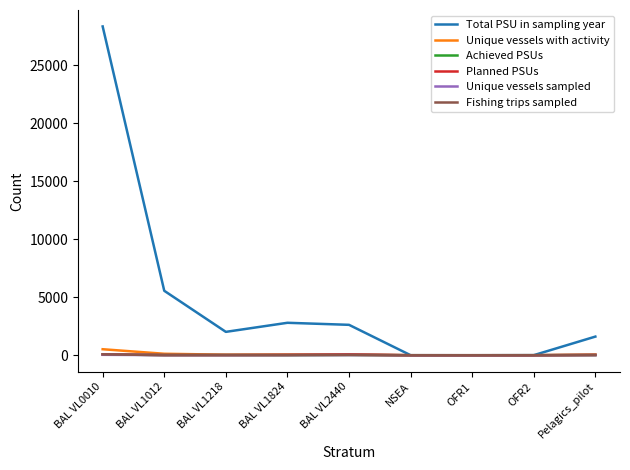

Reading left to right, extract all data points from this chart.

Total PSU in sampling year: 28340	5556	2015	2797	2621	3	0	6	1607
Unique vessels with activity: 518	127	47	59	46	1	0	1	55
Achieved PSUs: 73	15	15	12	28	0	0	2	17
Planned PSUs: 80	19	17	33	72	1	0	0	30
Unique vessels sampled: 38	10	9	9	15	0	0	2	12
Fishing trips sampled: 73	15	15	12	28	0	0	2	17